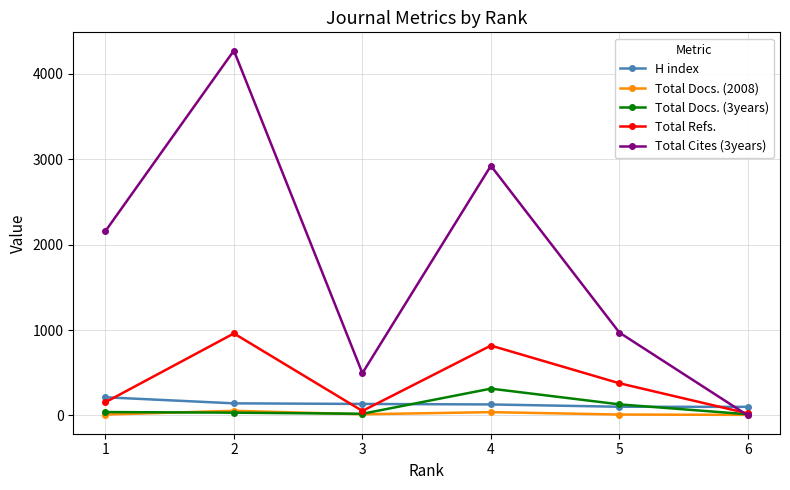

What is the difference between the maximum and minimum values in the Total Docs. (3years) series?

300